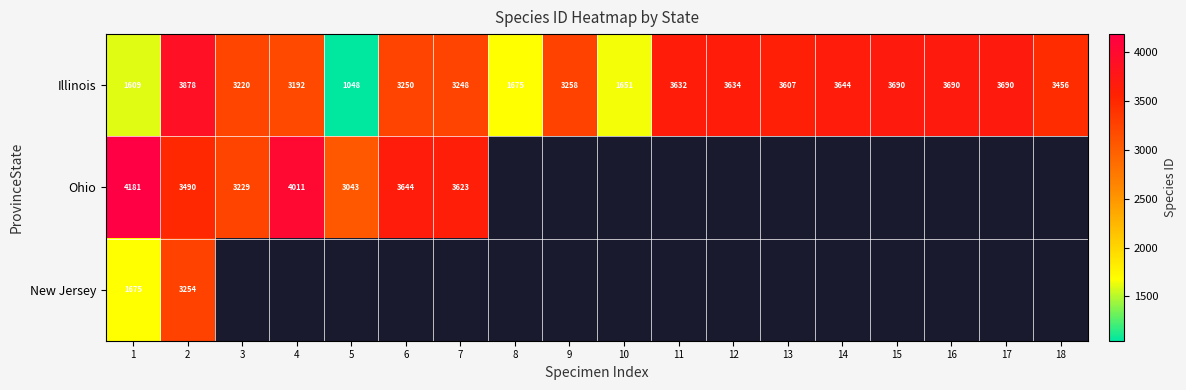

What is the greatest value displayed?

4181.0